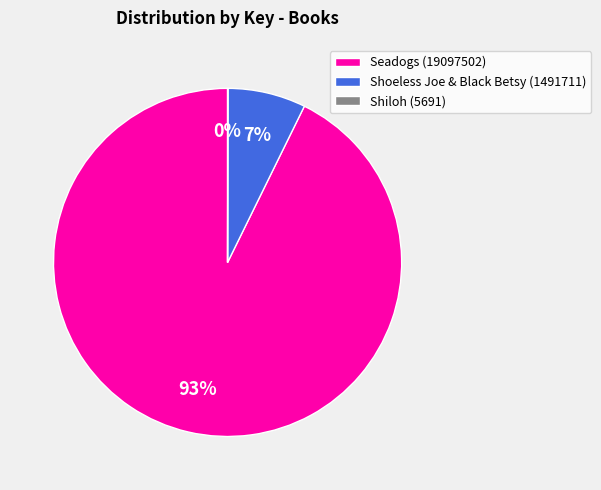

Does Seadogs (19097502) account for over 50% of the chart?

Yes